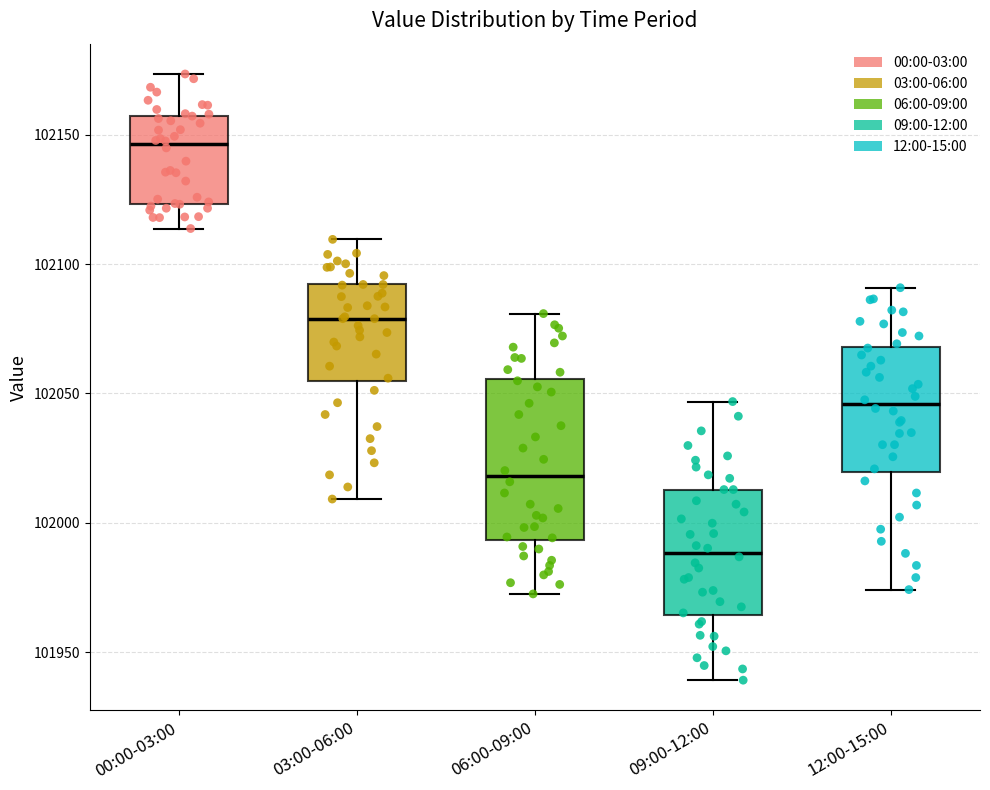

Reading left to right, read every box against the y-axis: the position of its median line, the range the box covers, and the ends of its whiskers. The values are not printed on the chart, so give them approximately, as read against the axis.

00:00-03:00: median 102145, box 102125 to 102155, whiskers 102115 to 102175
03:00-06:00: median 102080, box 102055 to 102090, whiskers 102010 to 102110
06:00-09:00: median 102020, box 101995 to 102055, whiskers 101975 to 102080
09:00-12:00: median 101990, box 101965 to 102015, whiskers 101940 to 102045
12:00-15:00: median 102045, box 102020 to 102070, whiskers 101975 to 102090